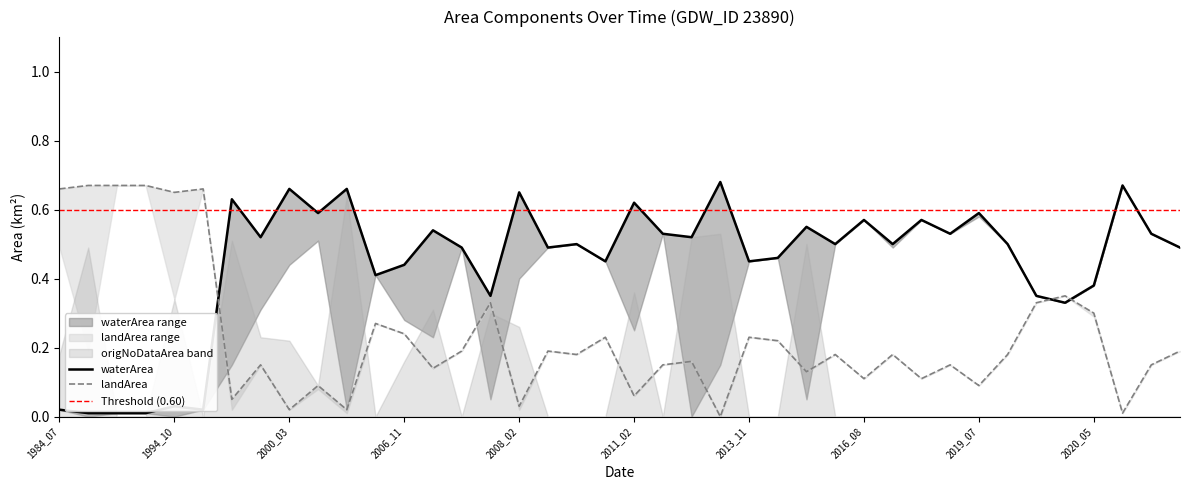

How many times do waterArea and origNoDataArea cross each other?

3